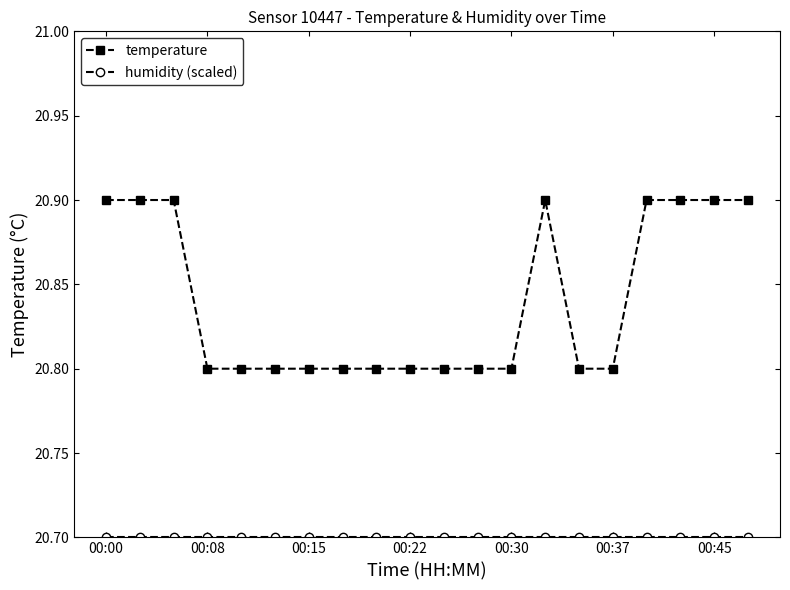

What is the value of the temperature point at the 15th from the left?

20.8